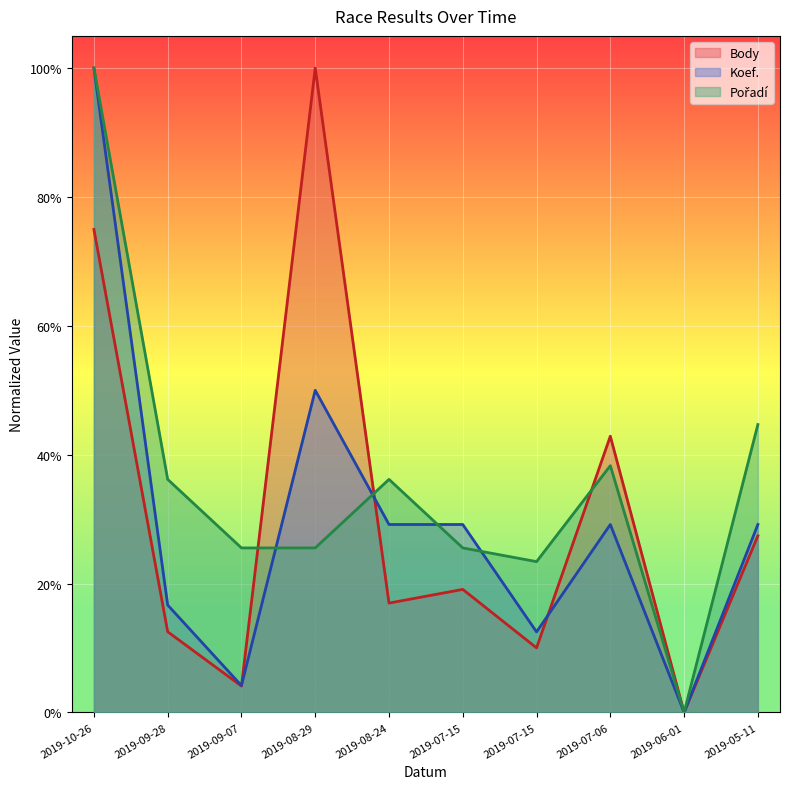

Which series ends up on top after the final intersection of Pořadí and Koef.?

Pořadí